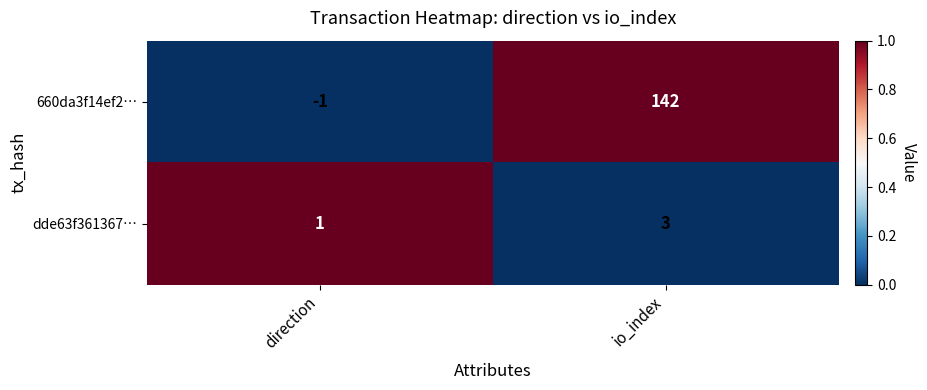

What is the maximum value for dde63f361367…?

3